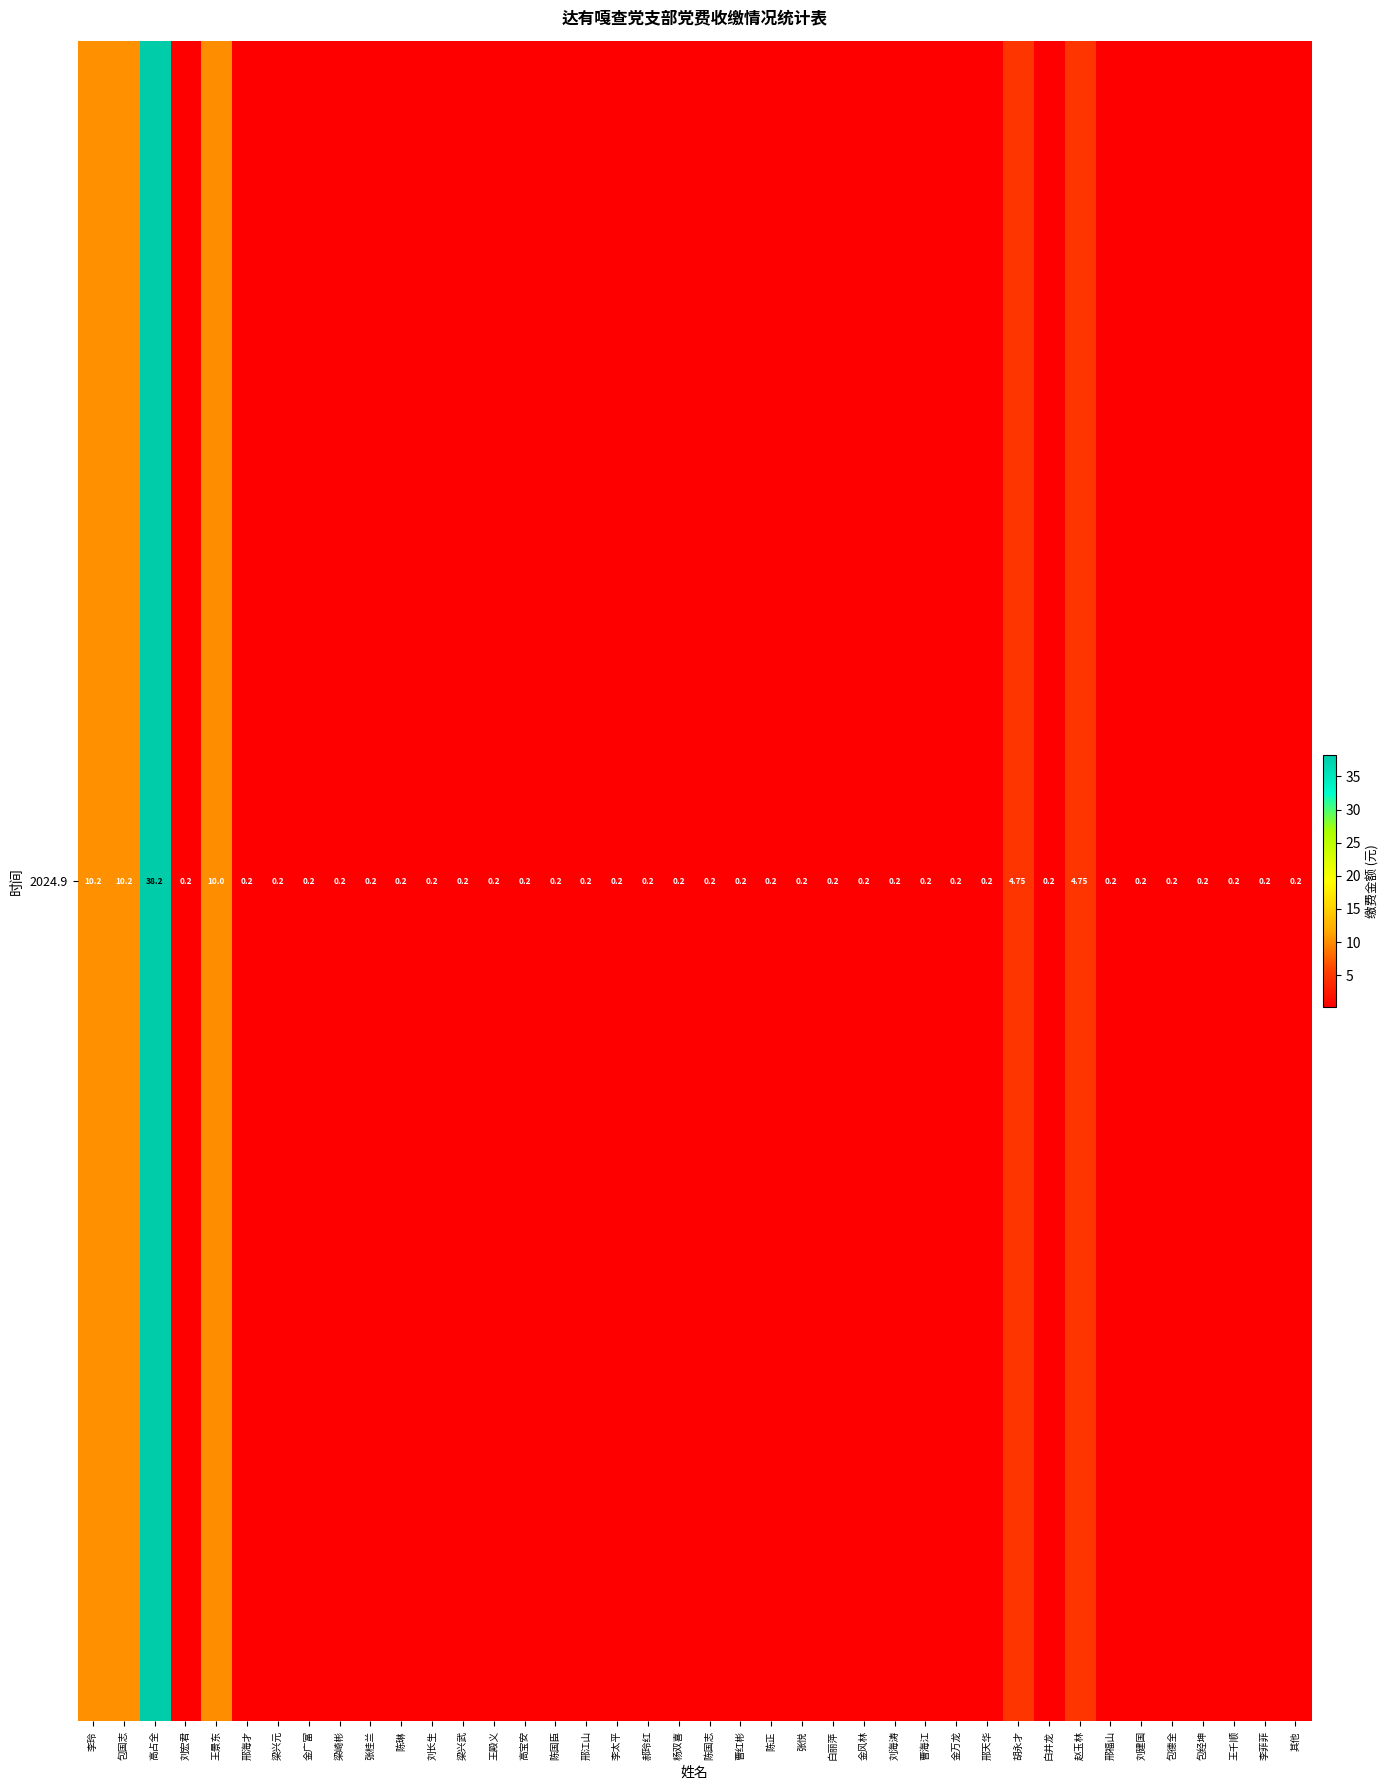

List the labels in order of value, smallest first.

刘宏君, 邢海才, 梁兴元, 金广富, 梁崎彬, 张桂兰, 陈琳, 刘长生, 梁兴武, 王殿义, 高宝安, 陈国臣, 邢江山, 李太平, 郝玲红, 杨双喜, 陈国志, 曹红彬, 陈正, 张悦, 白丽萍, 金风林, 刘海涛, 曹海江, 金万龙, 邢天华, 白井龙, 邢福山, 刘建国, 包德全, 包经坤, 王千顺, 李菲菲, 其他, 胡永才, 赵玉林, 王景东, 李玲, 包国志, 高占全